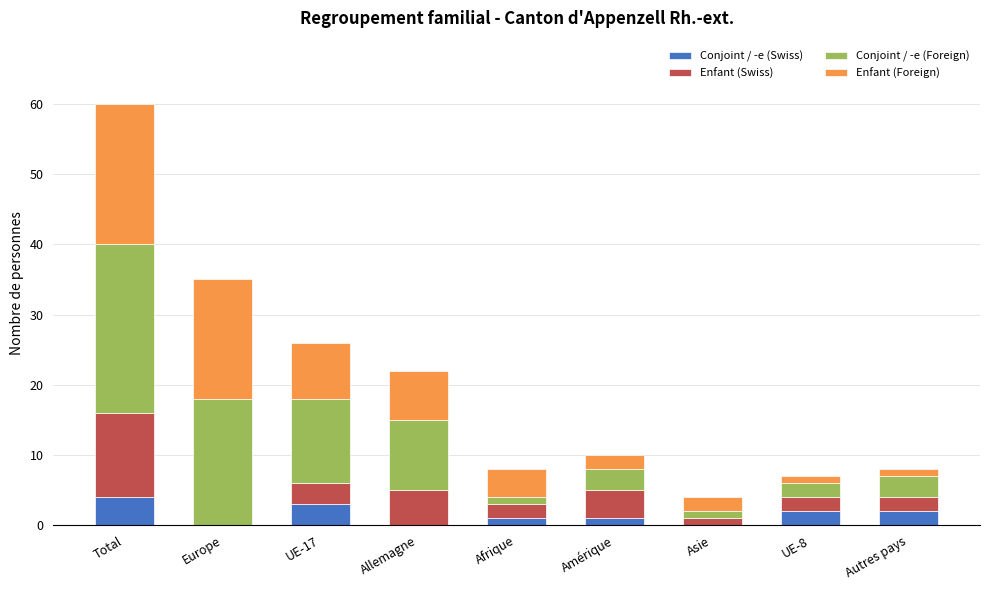

At which category is the sum across all series the highest?

Total